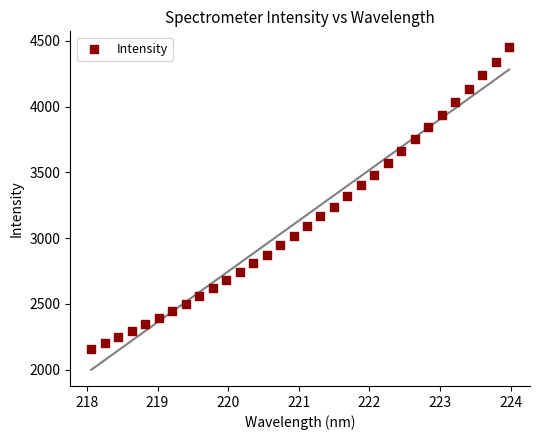

What is the range of X values (max minus min)?

5.9